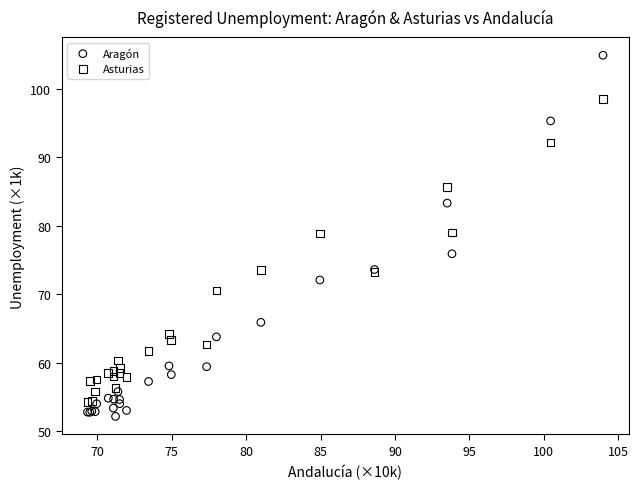

Which series has the largest Y range (max minus min)?

Aragón